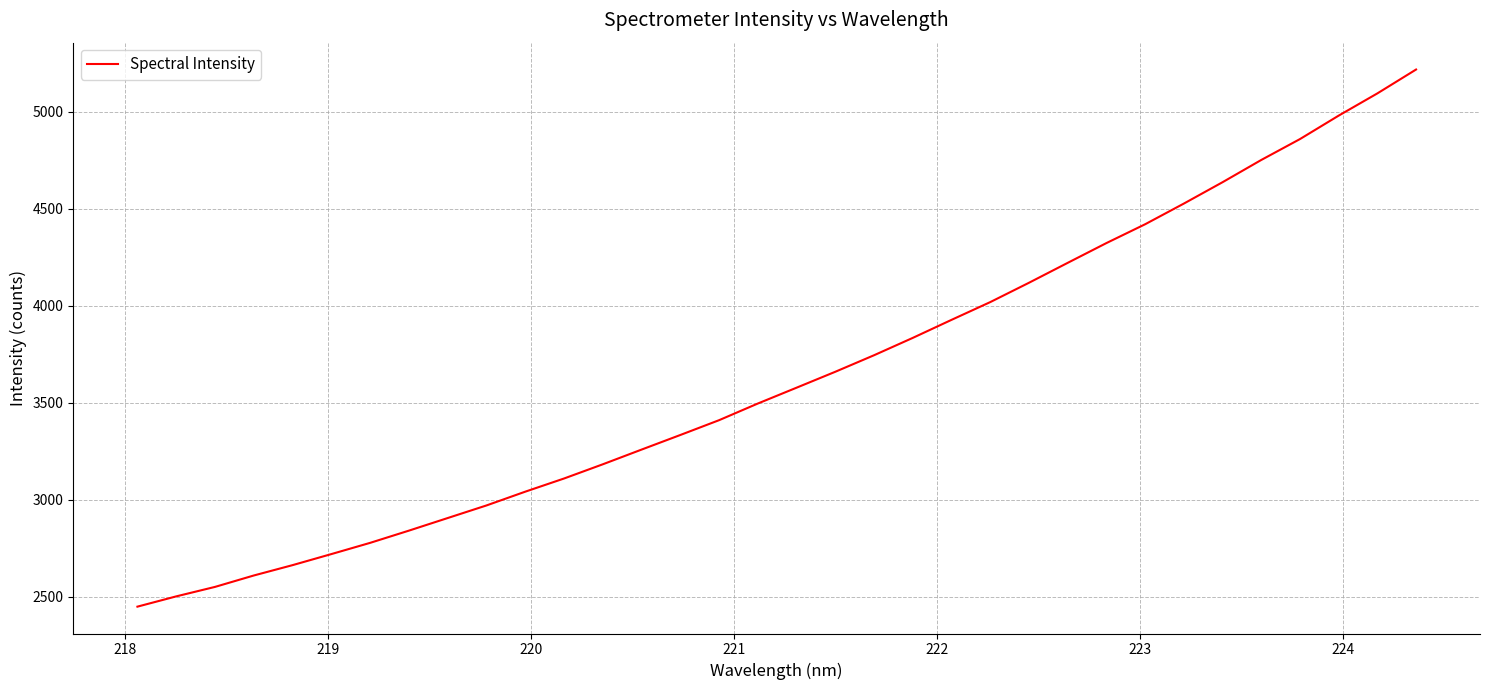

What is the minimum value shown in the chart?

2448.2